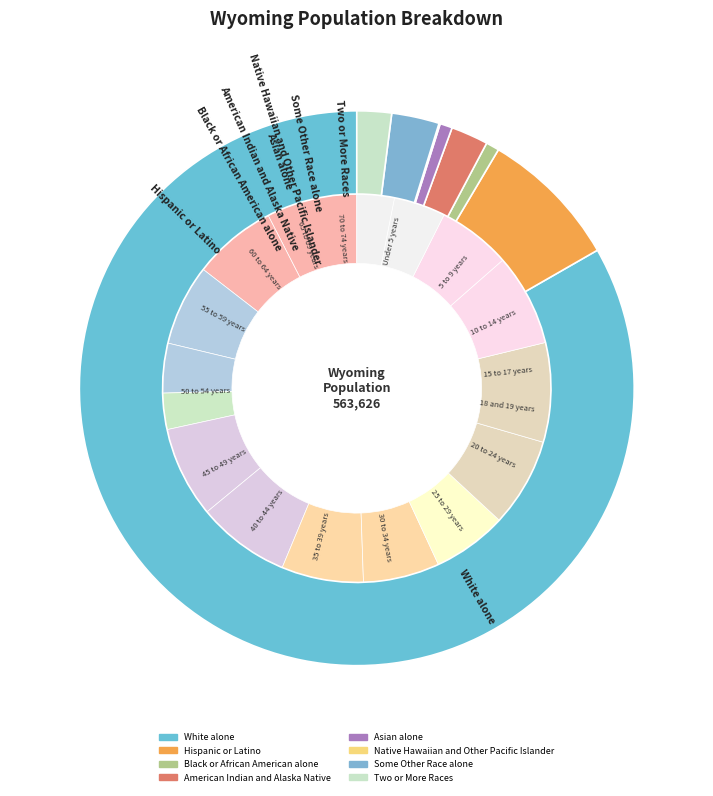

Do Some Other Race alone and Hispanic or Latino together represent more than half of the pie?

No